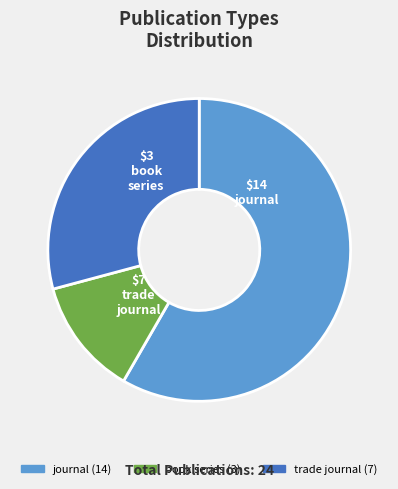

Is there a majority slice in this chart?

Yes